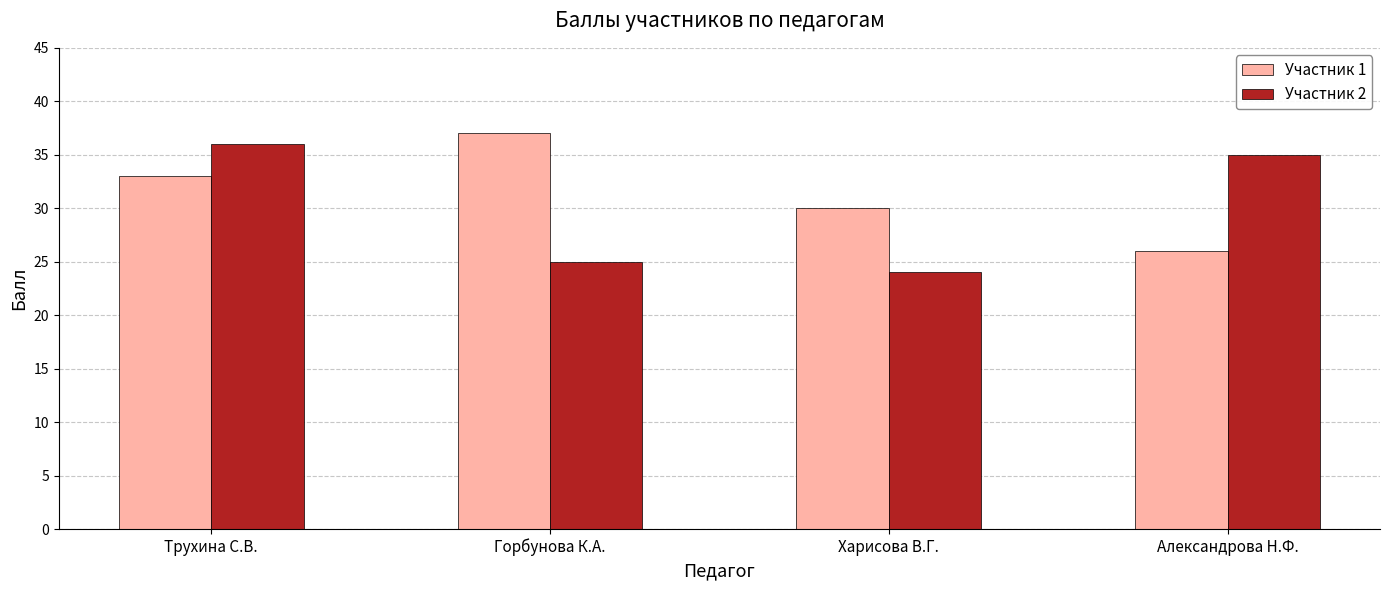

The value of Участник 2 at Трухина С.В. is 16. True or false?

False